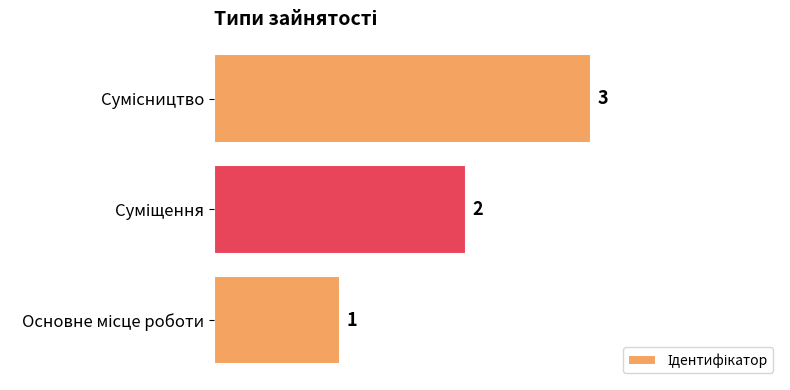

How many bars are there in total?

3